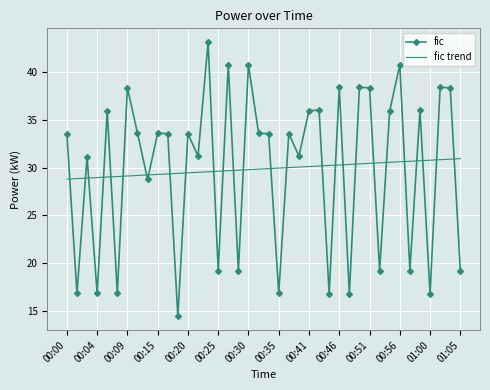

What is the average value of the fic trend series?

29.9